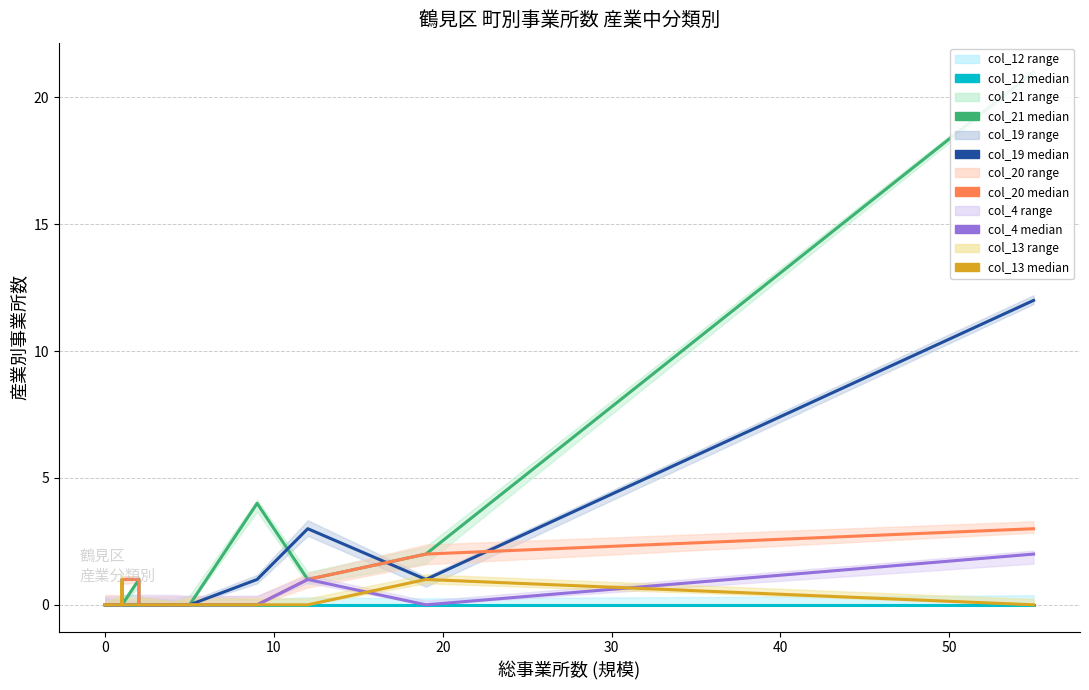

Is it true that col_4 median equals 0 at 9?

True